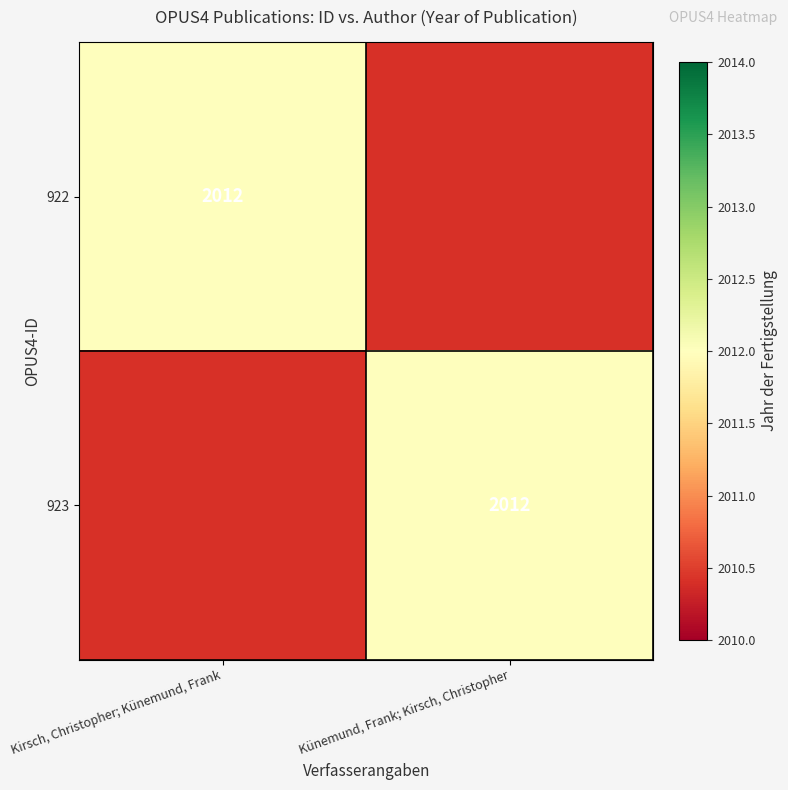

What is the greatest value displayed?

2012